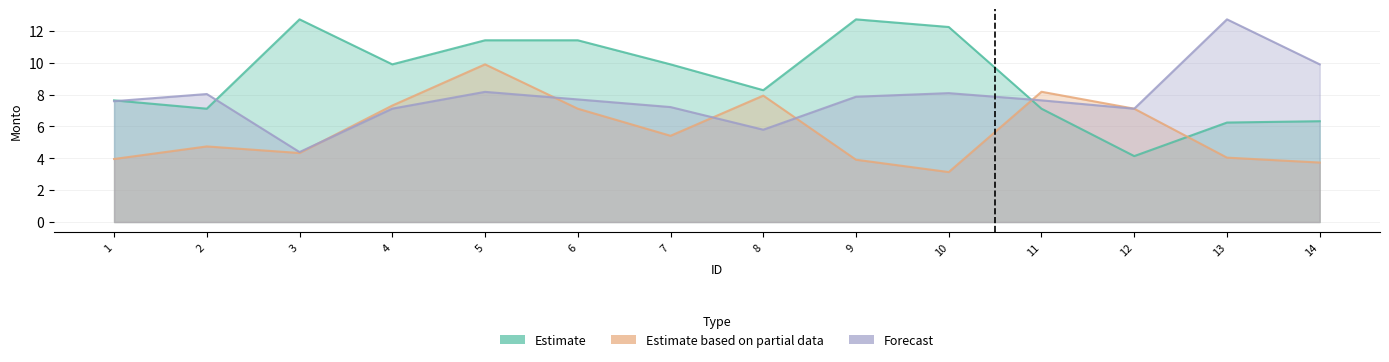

The value of Forecast at 11 is 7.6. True or false?

True